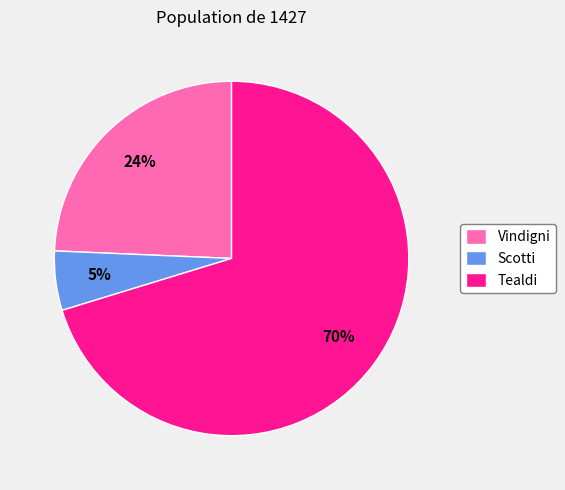

To the nearest percent, what is the difference between the Tealdi and Vindigni slice percentages?

46%